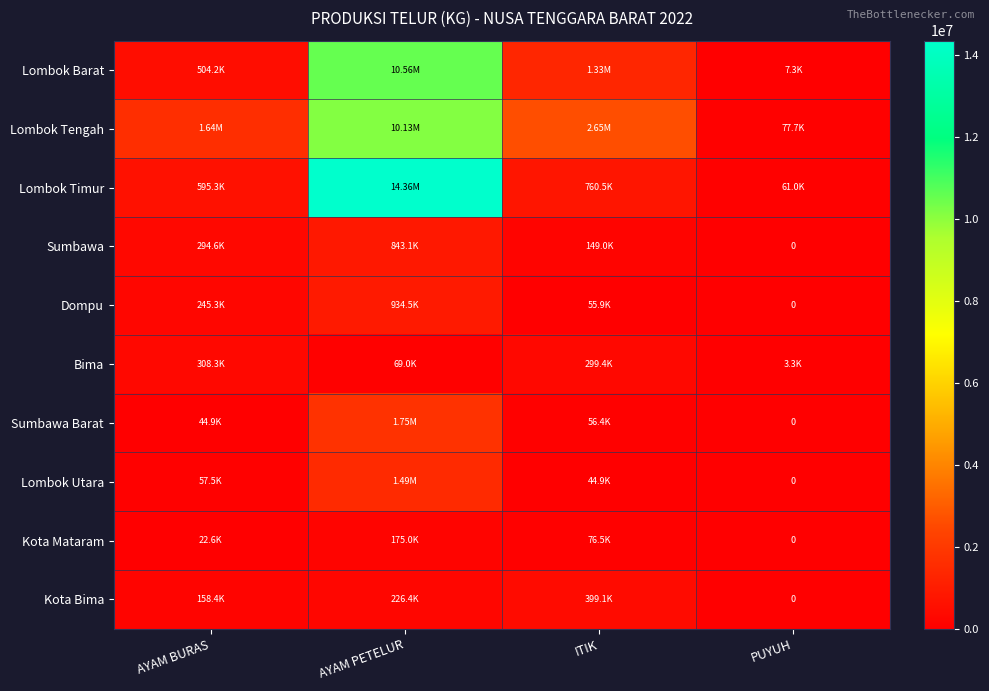

Count the number of categories in the chart.

4